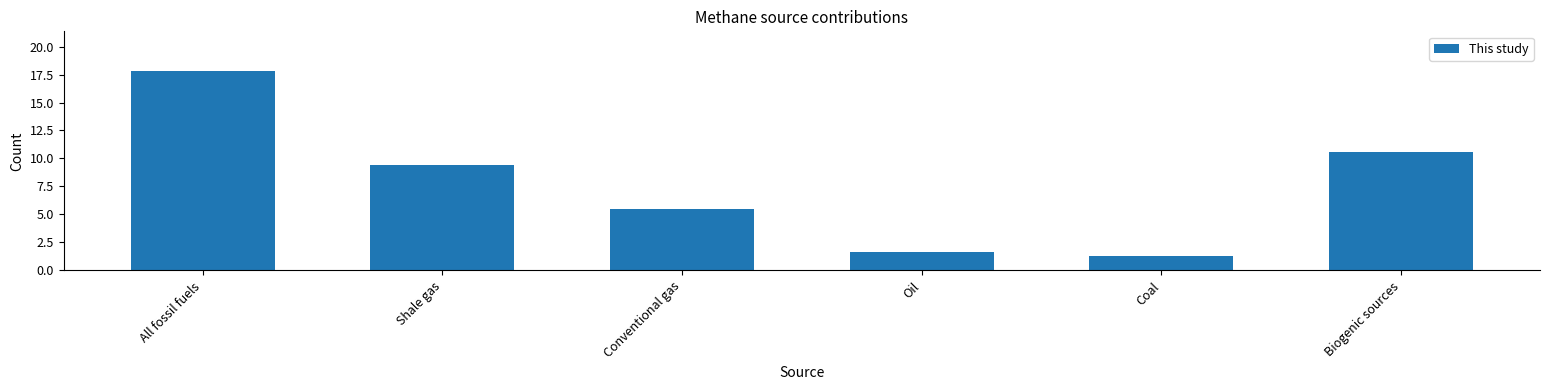

Does the chart contain stacked bars?

No